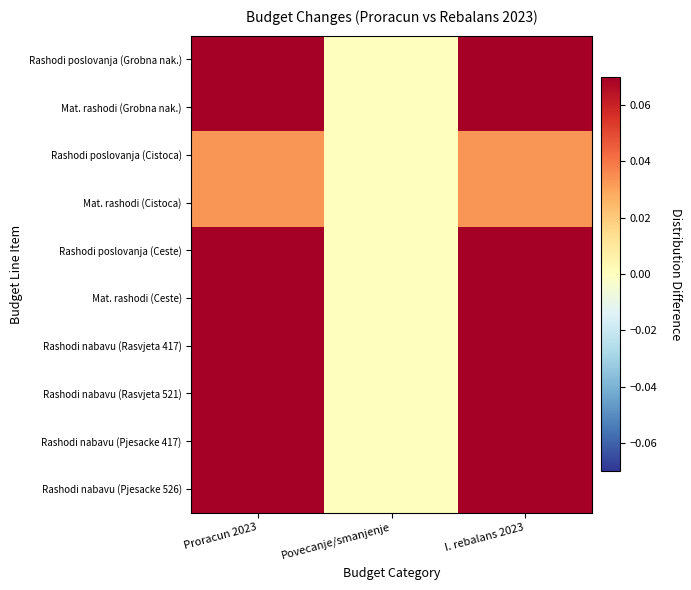

Between Proracun 2023 and I. rebalans 2023, which is larger?

Proracun 2023